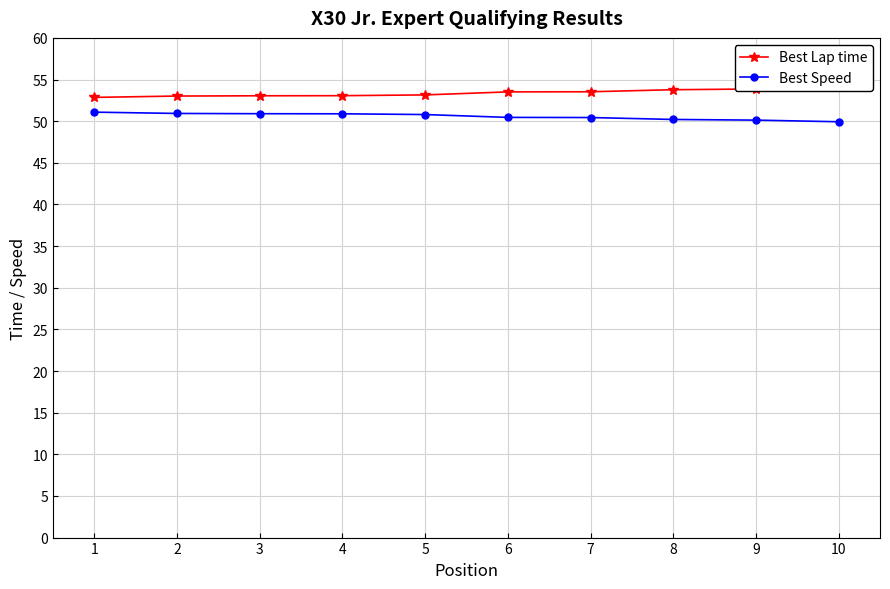

Does the chart display data point markers on the line(s)?

Yes